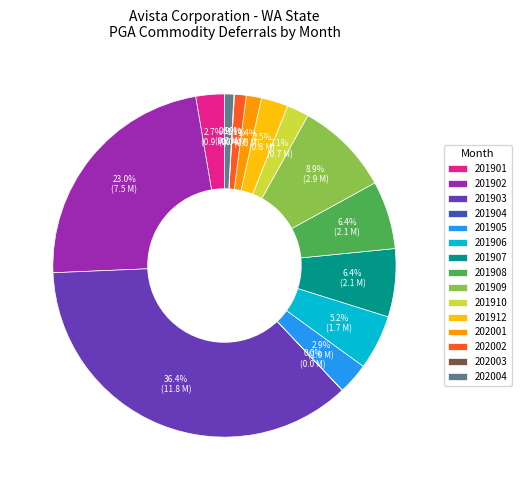

Is there any slice that represents more than half of the pie?

No